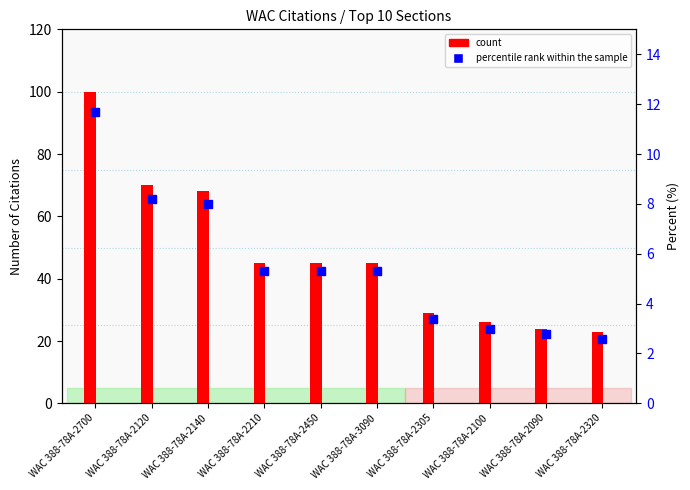

Which label corresponds to the largest value in the chart?

WAC 388-78A-2700